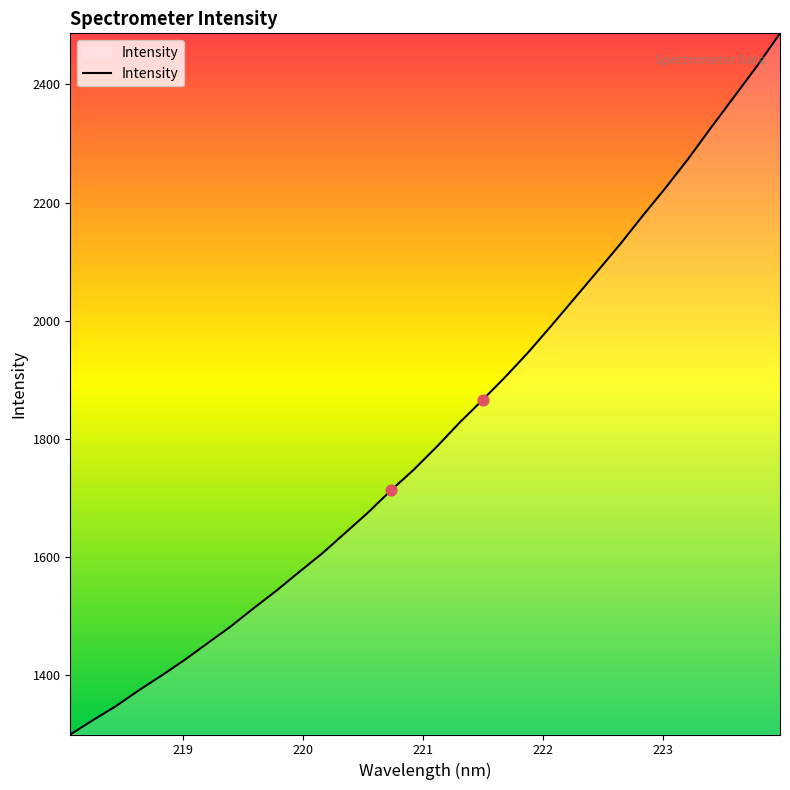

What is the difference between the maximum and minimum values?

1187.9